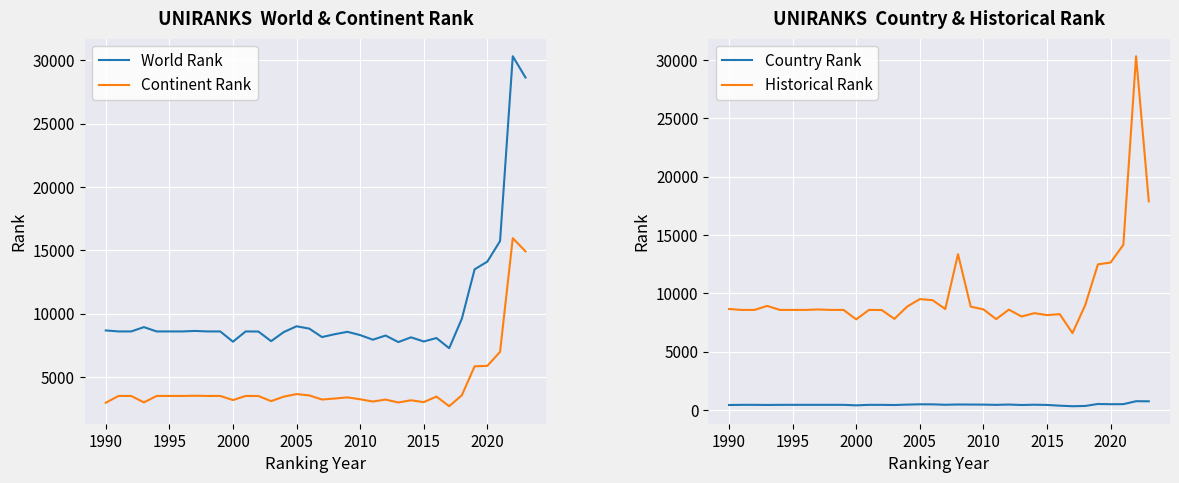

At how many categories does at least one series exceed 6224?

34